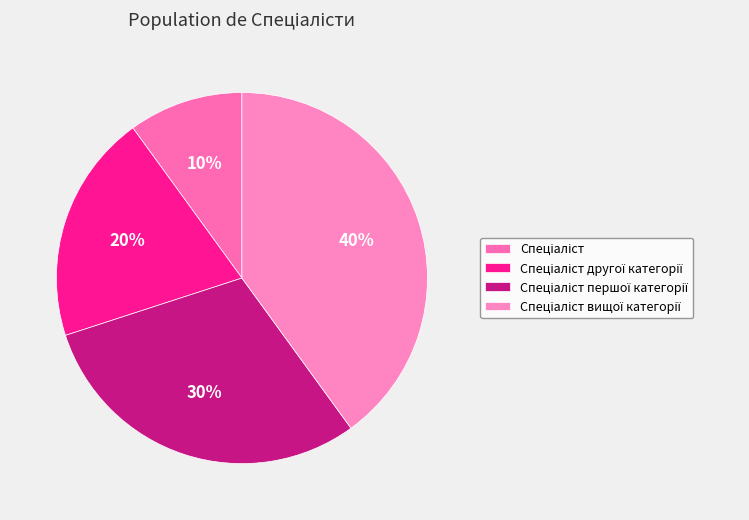

How many segments does this pie chart have?

4